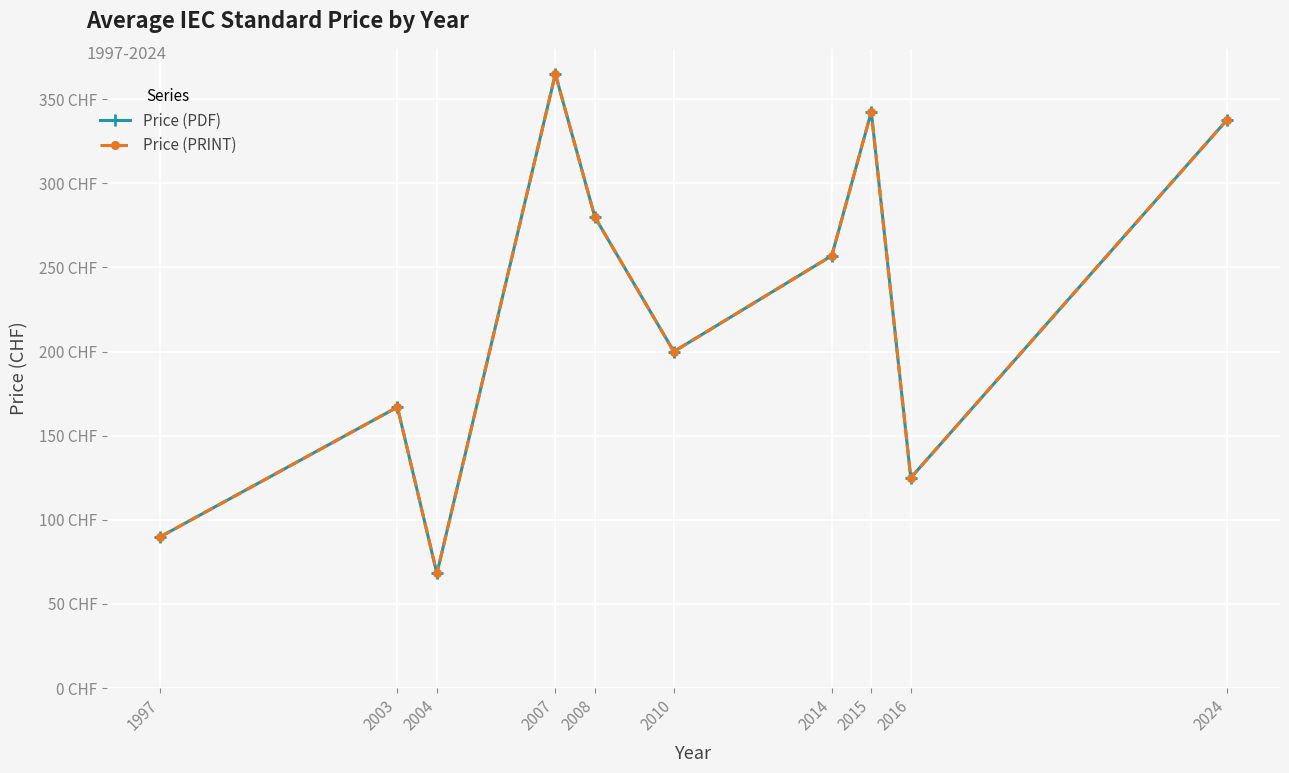

True or false: Price (PDF) and Price (PRINT) cross at least once.

False